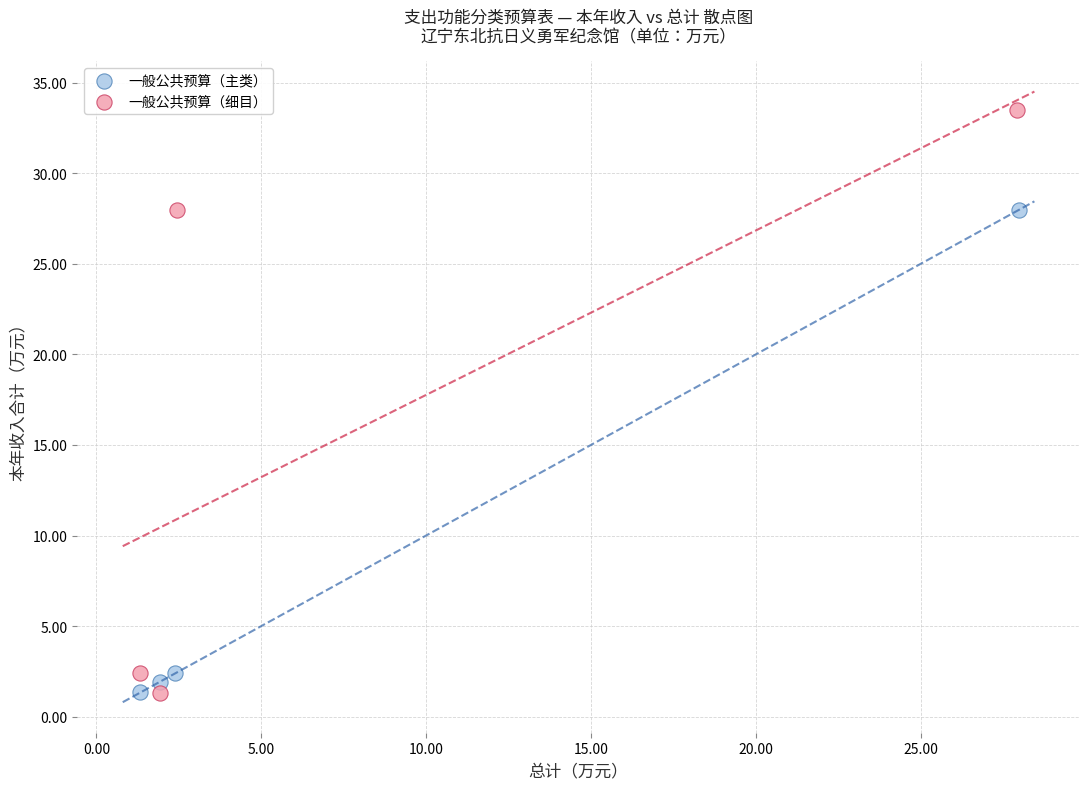

Which series has the largest Y range (max minus min)?

一般公共预算（细目）